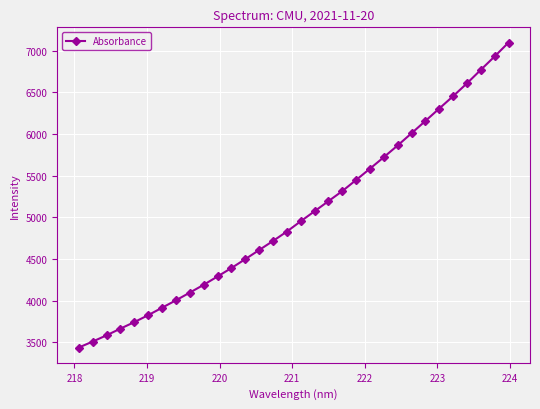

What is the difference between the maximum and minimum values?

3663.2